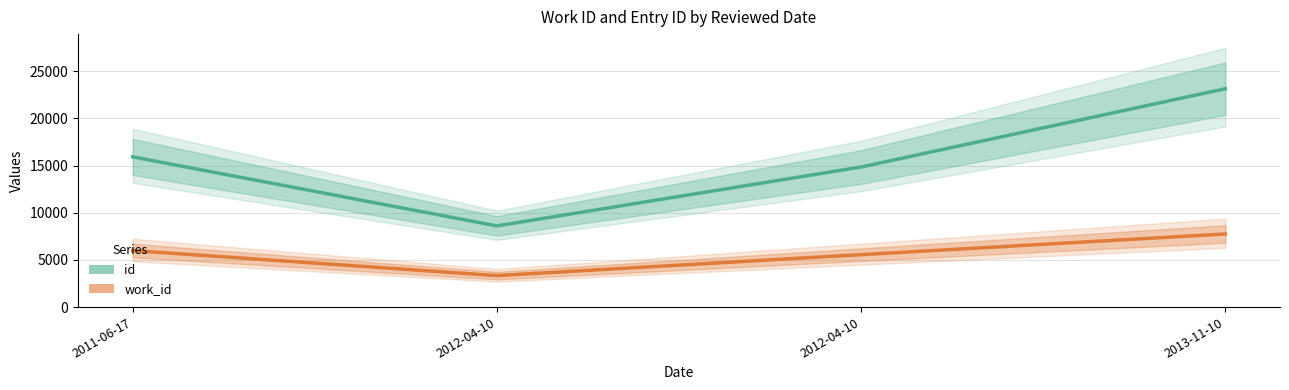

What is the difference between the work_id values at 2013-11-10 and 2011-06-17?

1760